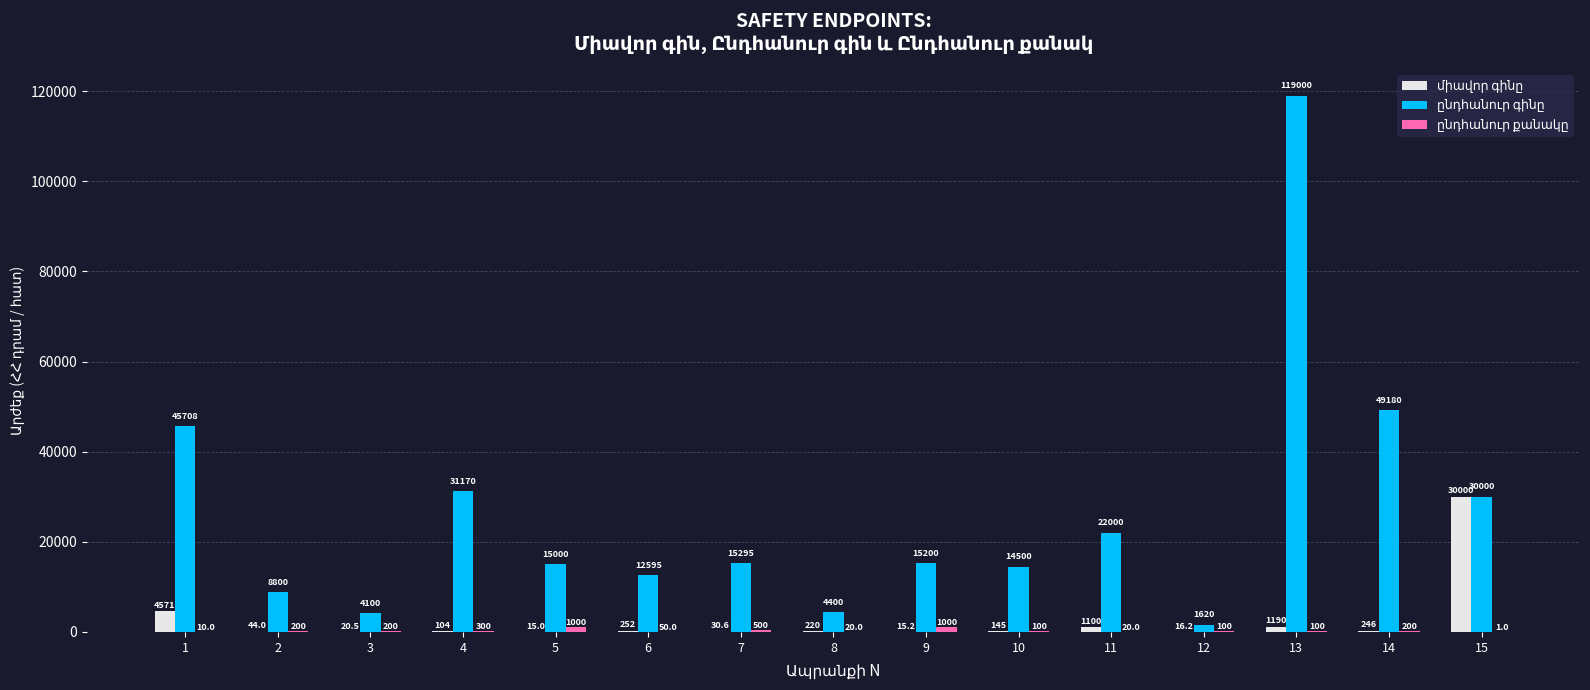

What is the total value across all series at 5?

16015.0